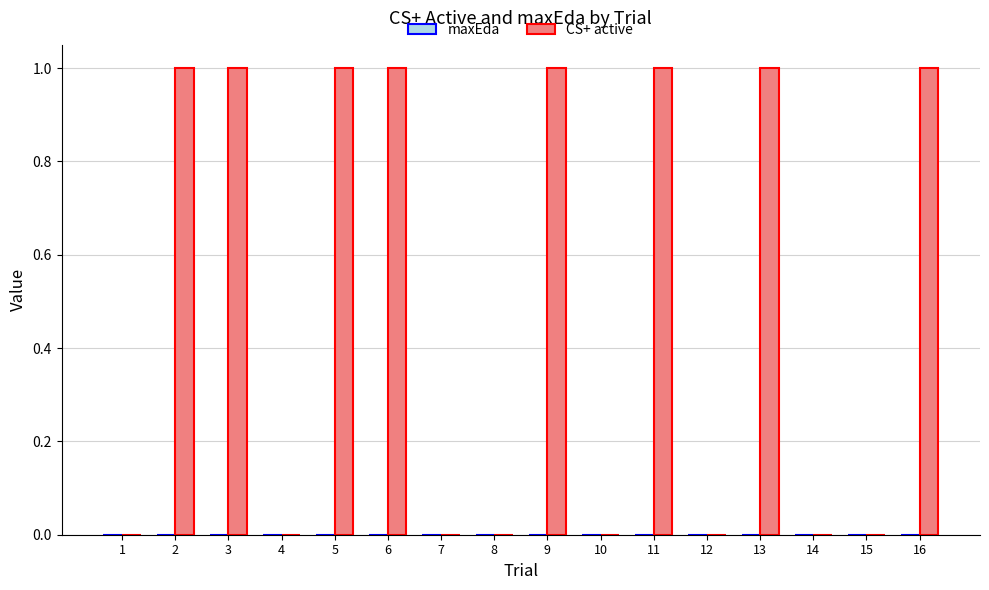

What is the sum of all values?

8